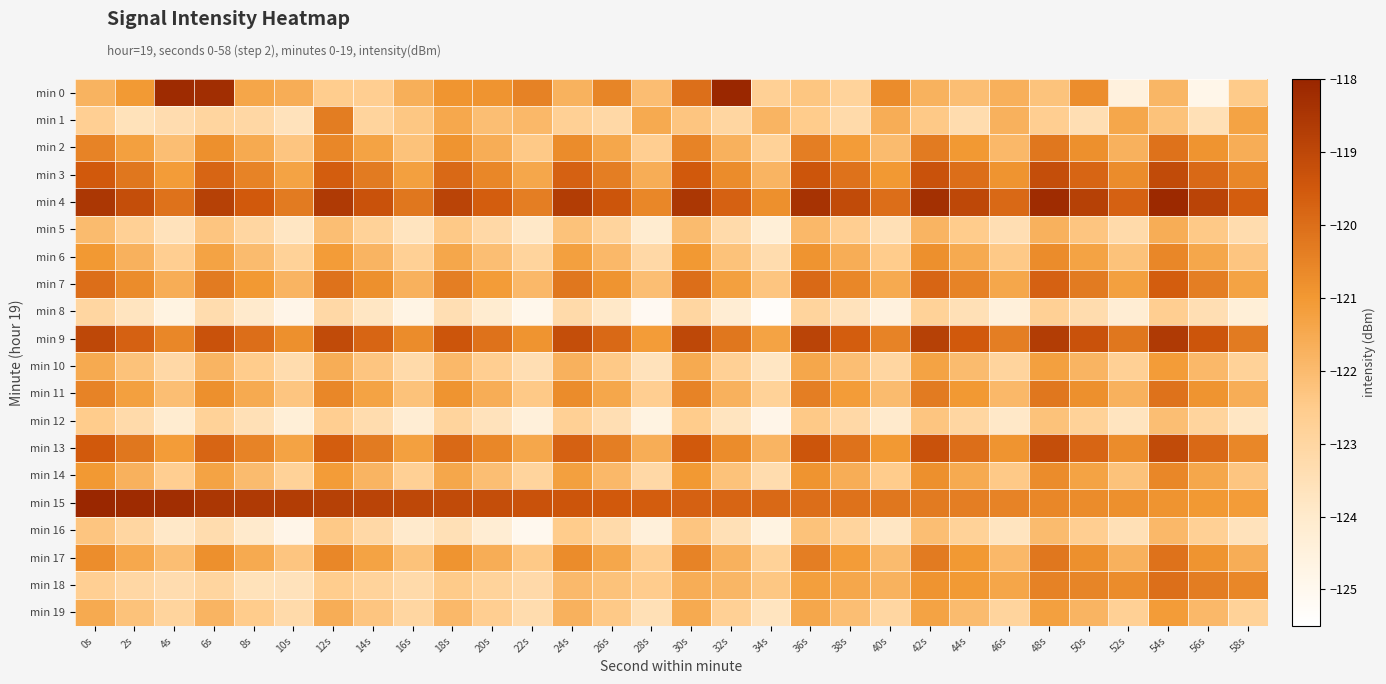

How many data points does each series have?

30